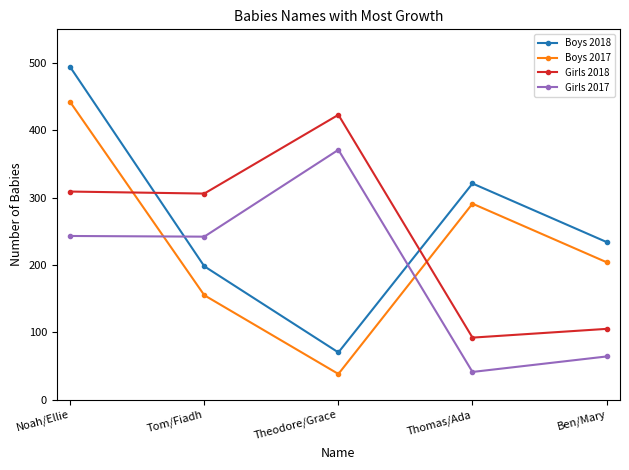

In Girls 2018, how many points are lower than both neighbors (excluding endpoints)?

2